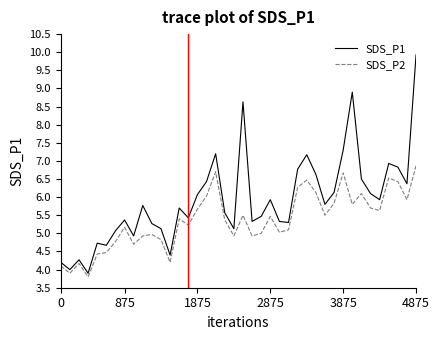

How many categories are shown in the chart?

40